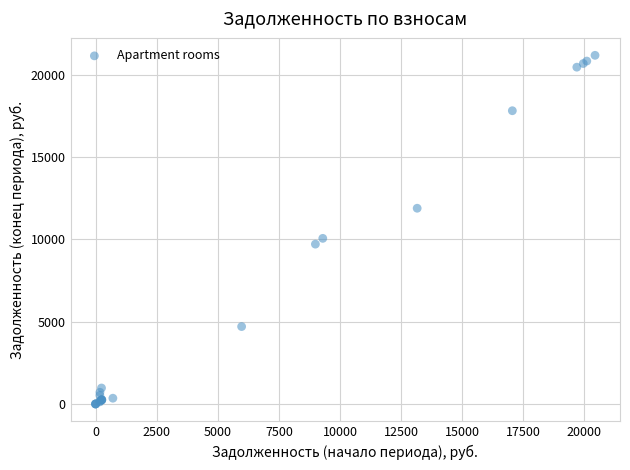

What Y value in the scatter plot is closest to 10590?

10061.1